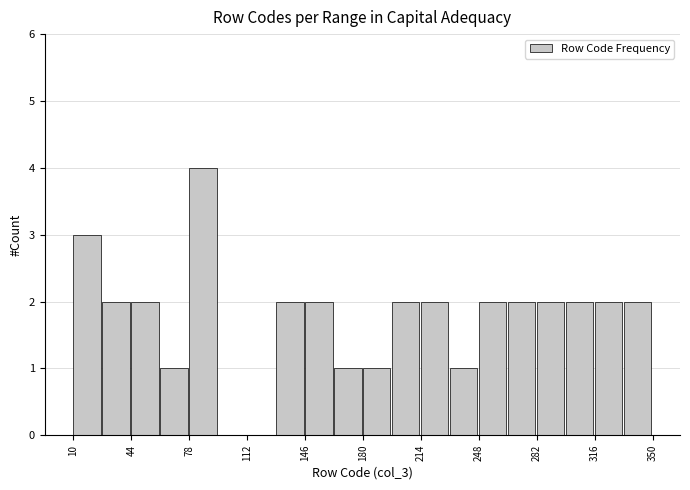

Read against the x-axis, roughly where is the centre of the tallest bar?

85